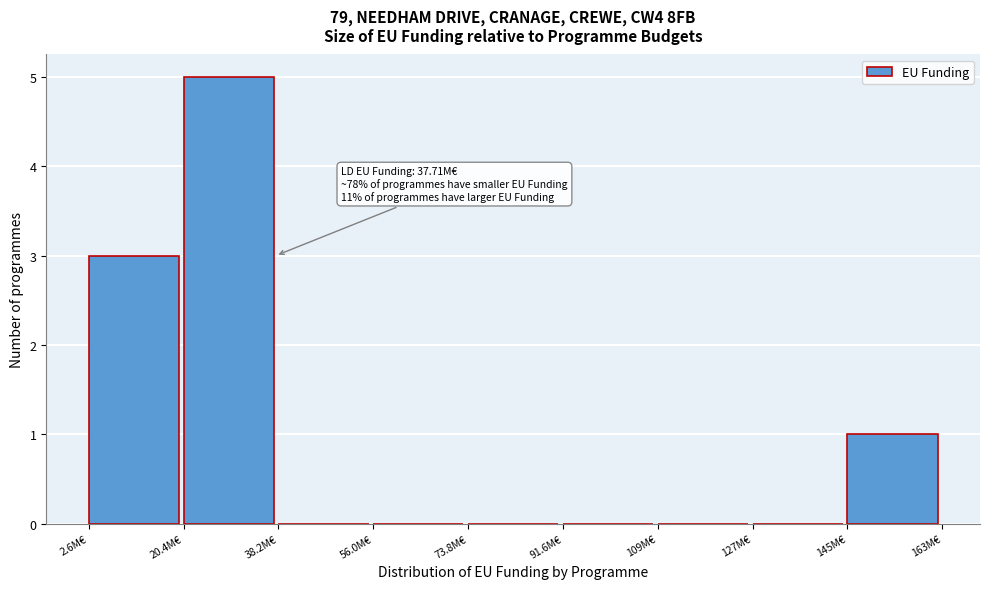

Reading left to right, what are all the values shown in this chart?

2.6M€=3	20.4M€=5	38.2M€=0	56.0M€=0	73.8M€=0	91.6M€=0	109M€=0	127M€=0	145M€=1